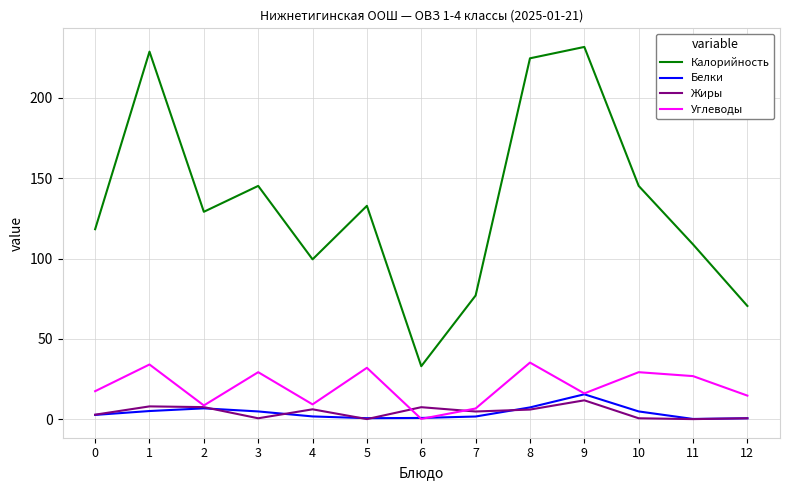

Rank the series by their maximum value, from lowest to highest.

Жиры, Белки, Углеводы, Калорийность